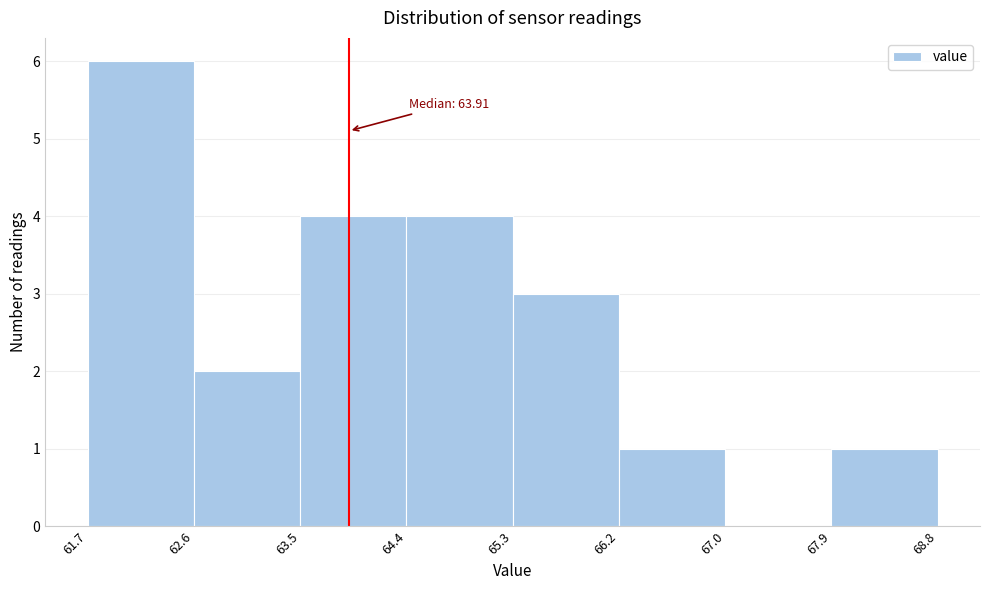

Over which range of the x-axis is the bar tallest?

61.7 to 62.6